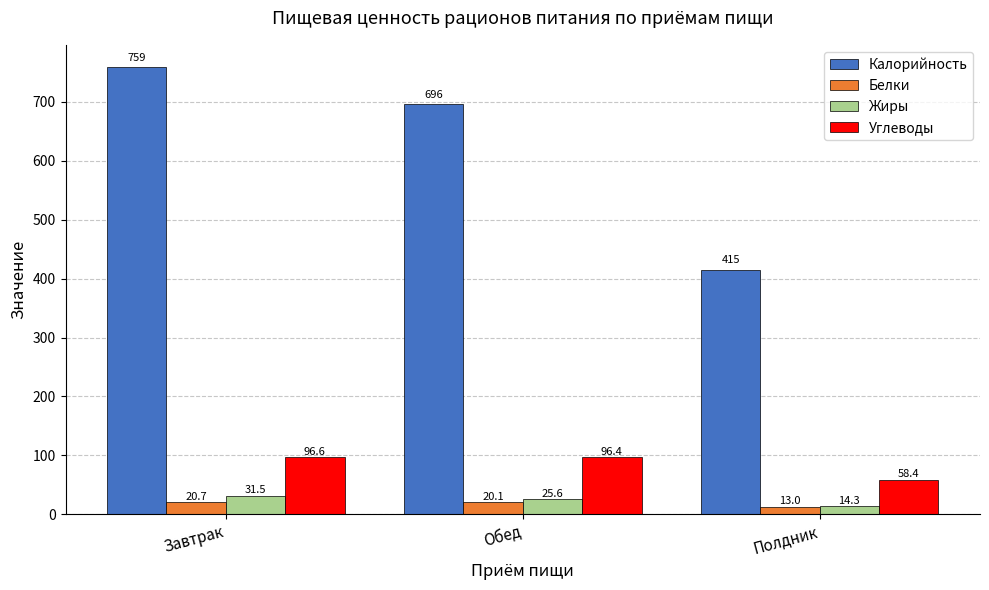

What is the total value across all series at Завтрак?

907.8